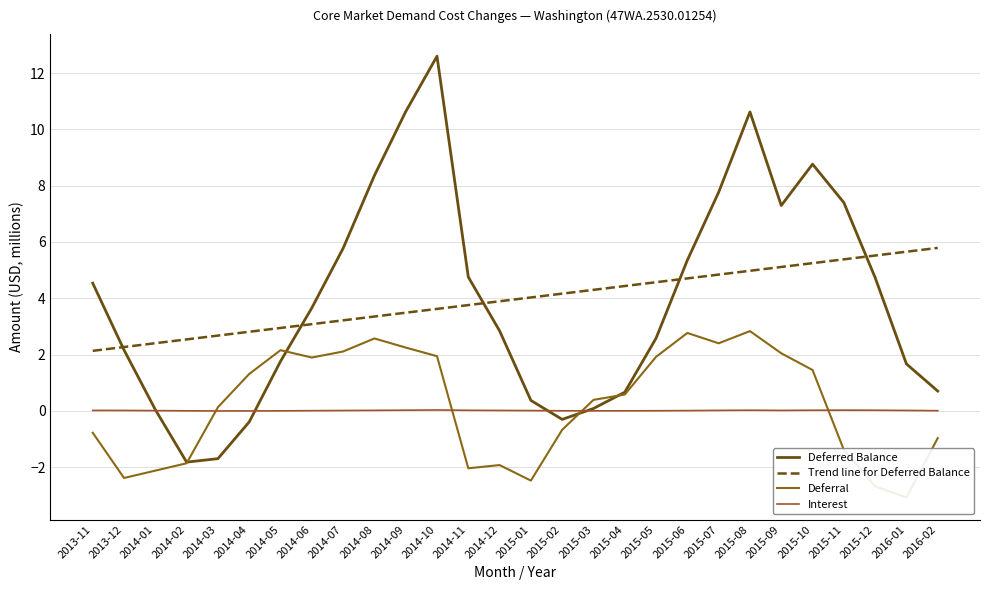

What is the label of the 25th point from the right?

2014-02